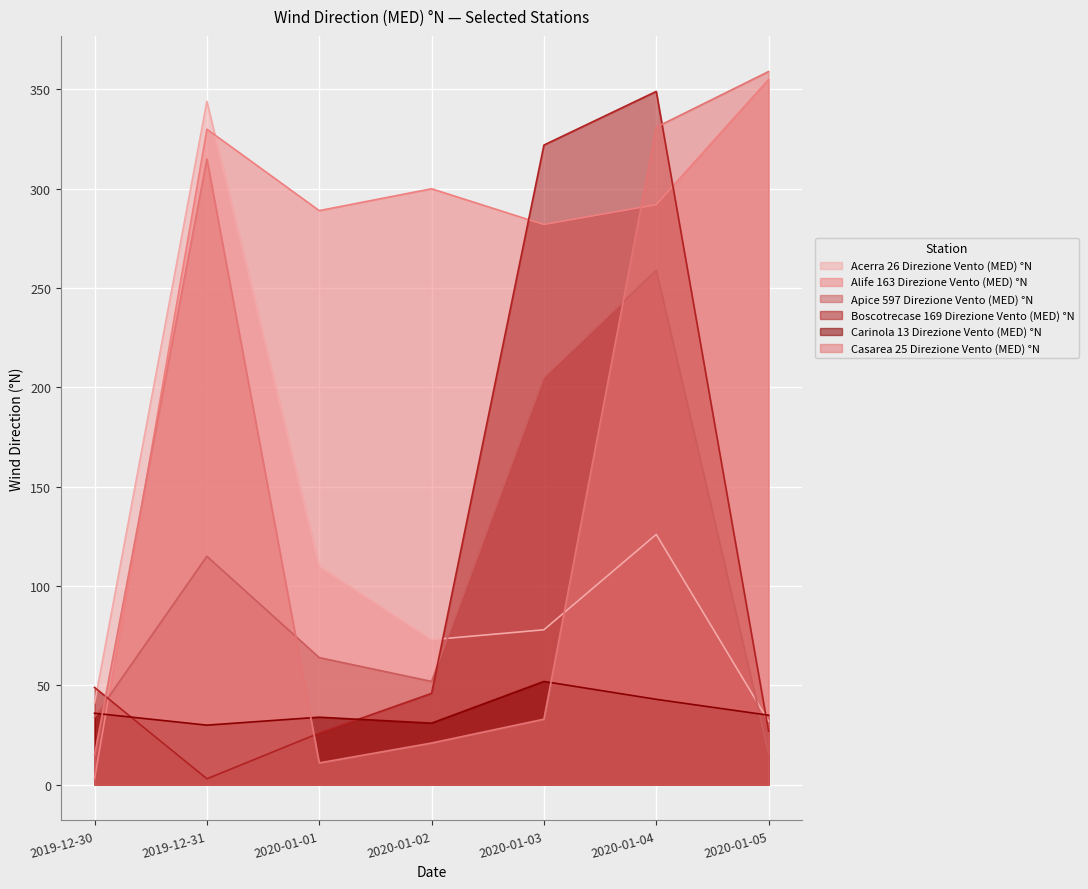

What is the sum of the Carinola 13 Direzione Vento (MED) °N values at 2020-01-05 and 2019-12-30?

71